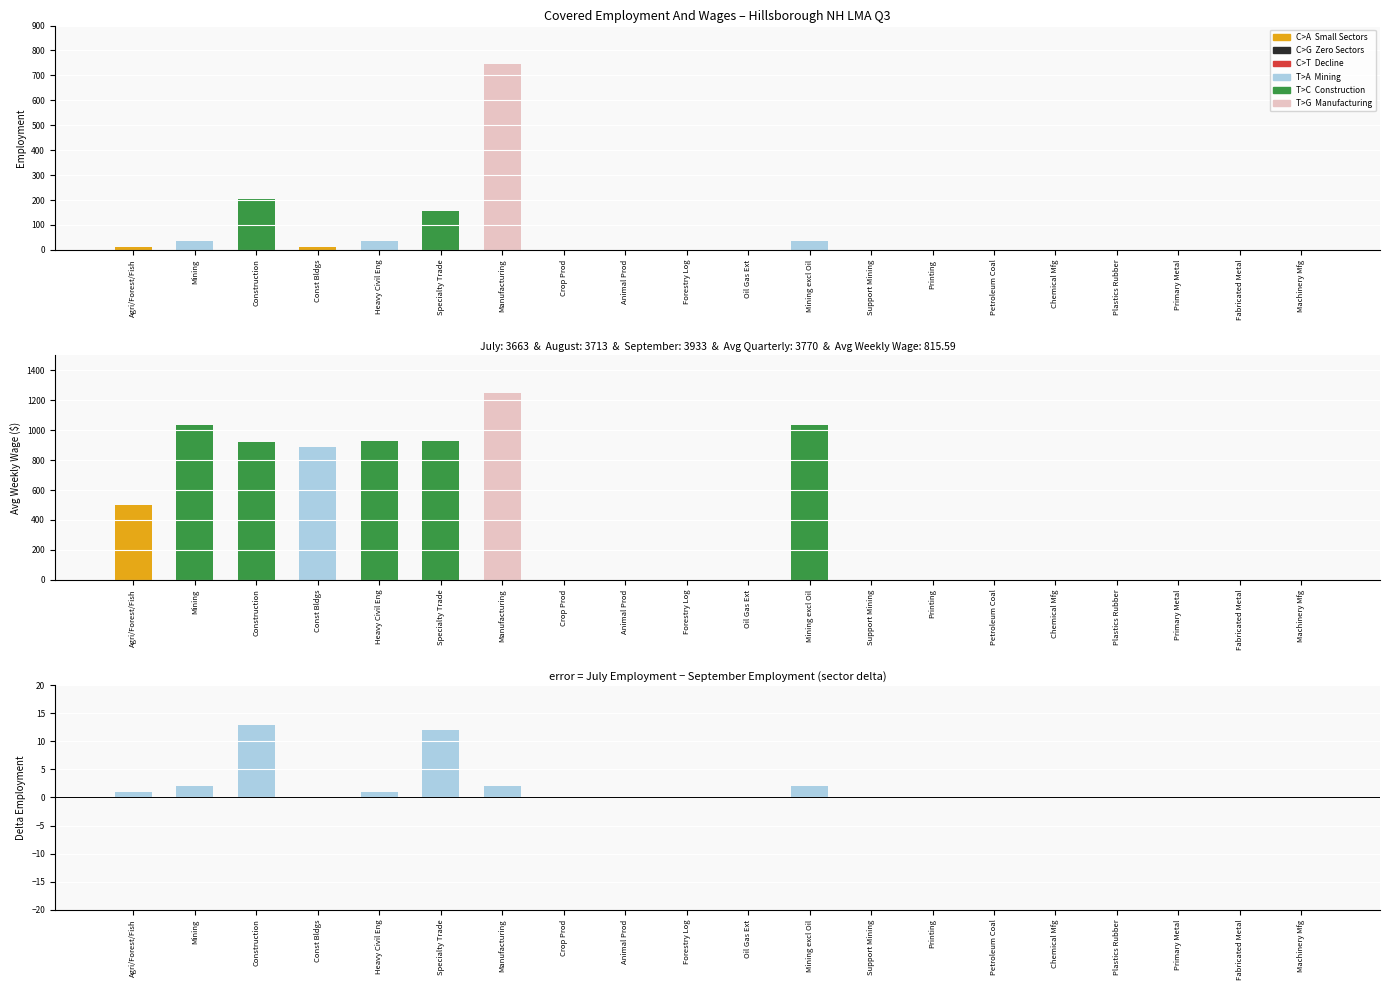

Reading left to right, extract all data points from this chart.

July Employment: Agri/Forest/Fish=13.0	Mining=34.0	Construction=204.0	Const Bldgs=12.0	Heavy Civil Eng=36.0	Specialty Trade=156.0	Manufacturing=746.0	Crop Prod=0.0	Animal Prod=0.0	Forestry Log=0.0	Oil Gas Ext=0.0	Mining excl Oil=34.0	Support Mining=0.0	Printing=0.0	Petroleum Coal=0.0	Chemical Mfg=0.0	Plastics Rubber=0.0	Primary Metal=0.0	Fabricated Metal=0.0	Machinery Mfg=0.0
Avg Weekly Wage: Agri/Forest/Fish=502.6	Mining=1035.6	Construction=922.7	Const Bldgs=885.9	Heavy Civil Eng=926.5	Specialty Trade=924.7	Manufacturing=1247.3	Crop Prod=0.0	Animal Prod=0.0	Forestry Log=0.0	Oil Gas Ext=0.0	Mining excl Oil=1035.6	Support Mining=0.0	Printing=0.0	Petroleum Coal=0.0	Chemical Mfg=0.0	Plastics Rubber=0.0	Primary Metal=0.0	Fabricated Metal=0.0	Machinery Mfg=0.0
July minus September: Agri/Forest/Fish=1.0	Mining=2.0	Construction=13.0	Const Bldgs=0.0	Heavy Civil Eng=1.0	Specialty Trade=12.0	Manufacturing=2.0	Crop Prod=0.0	Animal Prod=0.0	Forestry Log=0.0	Oil Gas Ext=0.0	Mining excl Oil=2.0	Support Mining=0.0	Printing=0.0	Petroleum Coal=0.0	Chemical Mfg=0.0	Plastics Rubber=0.0	Primary Metal=0.0	Fabricated Metal=0.0	Machinery Mfg=0.0